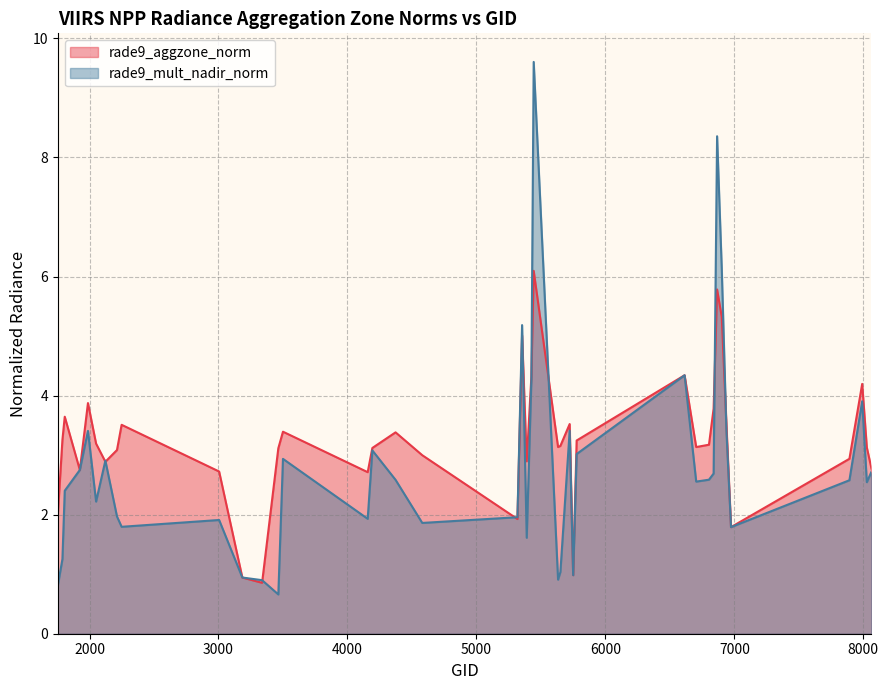

Which series has the largest range (max minus min)?

rade9_mult_nadir_norm